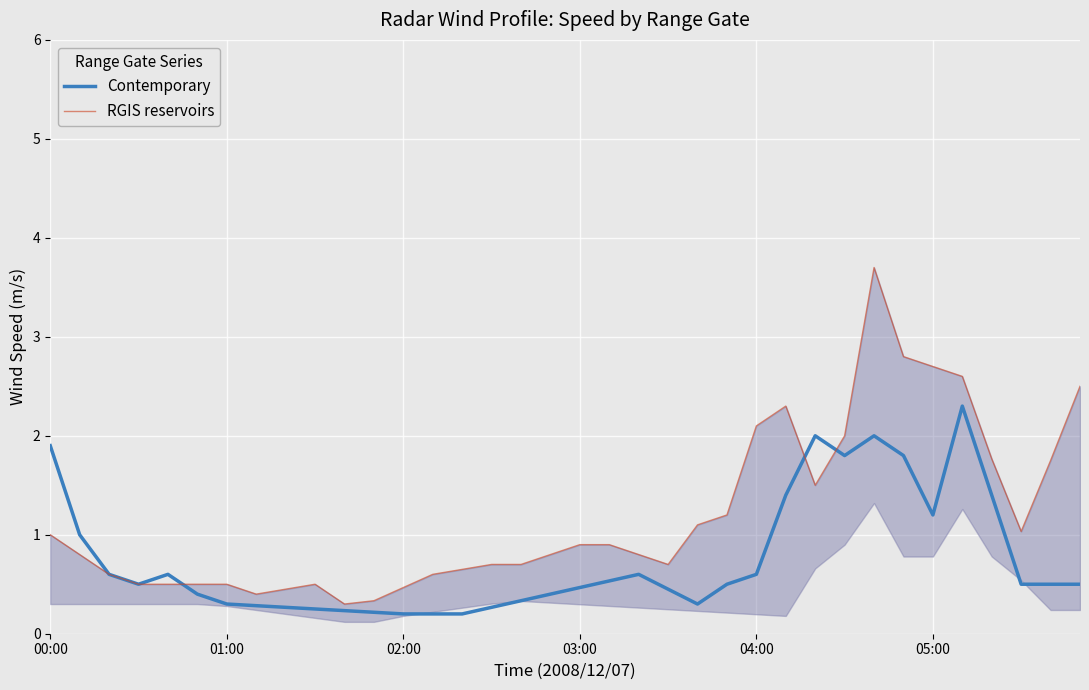

What is the minimum value shown in the chart?

0.2